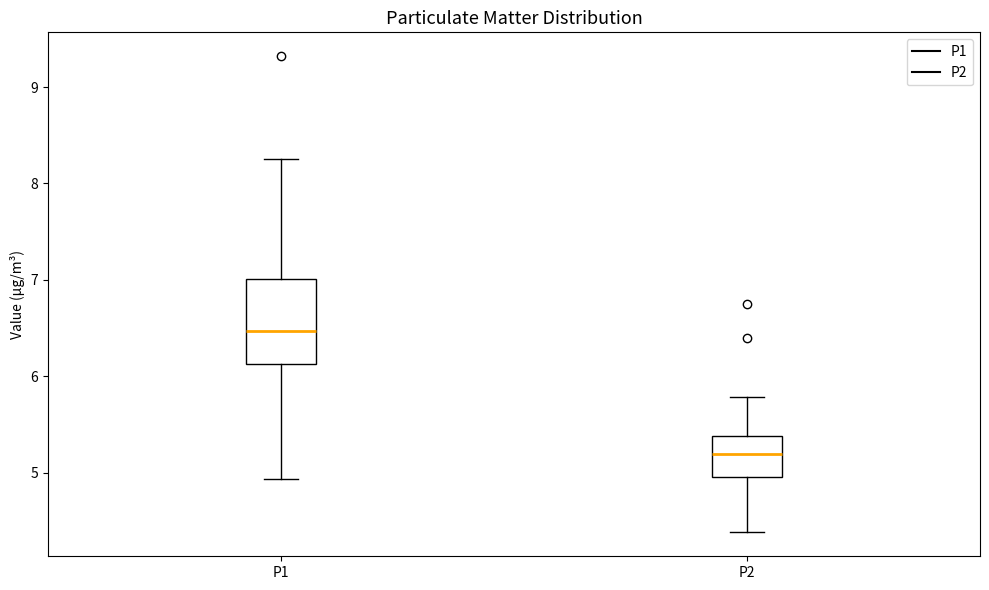

Which box's median line is the lowest?

P2